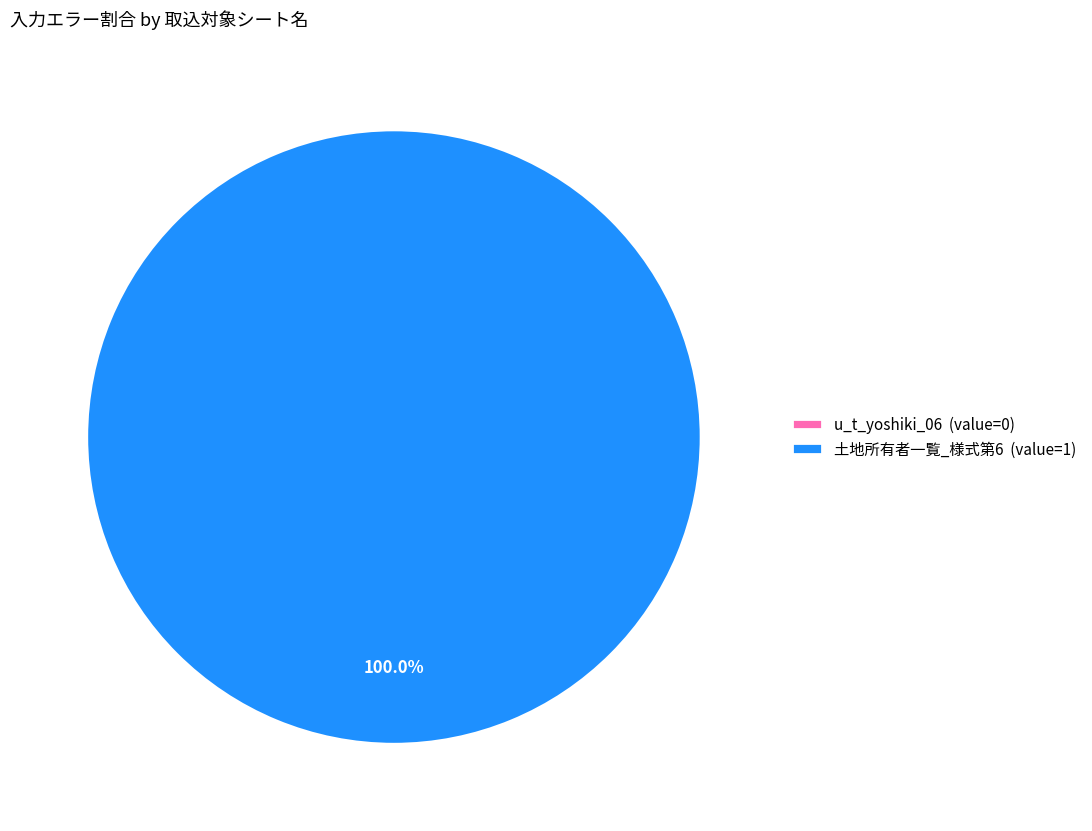

To the nearest percent, what is the average slice percentage?

50%